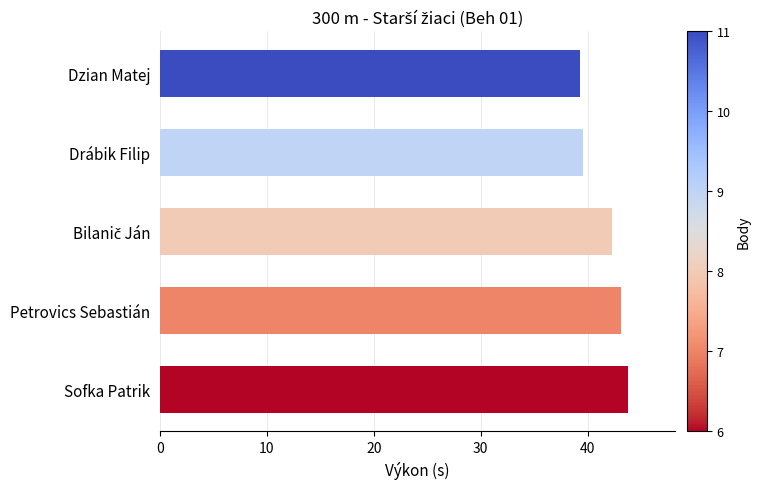

How many data points are above 42?

3